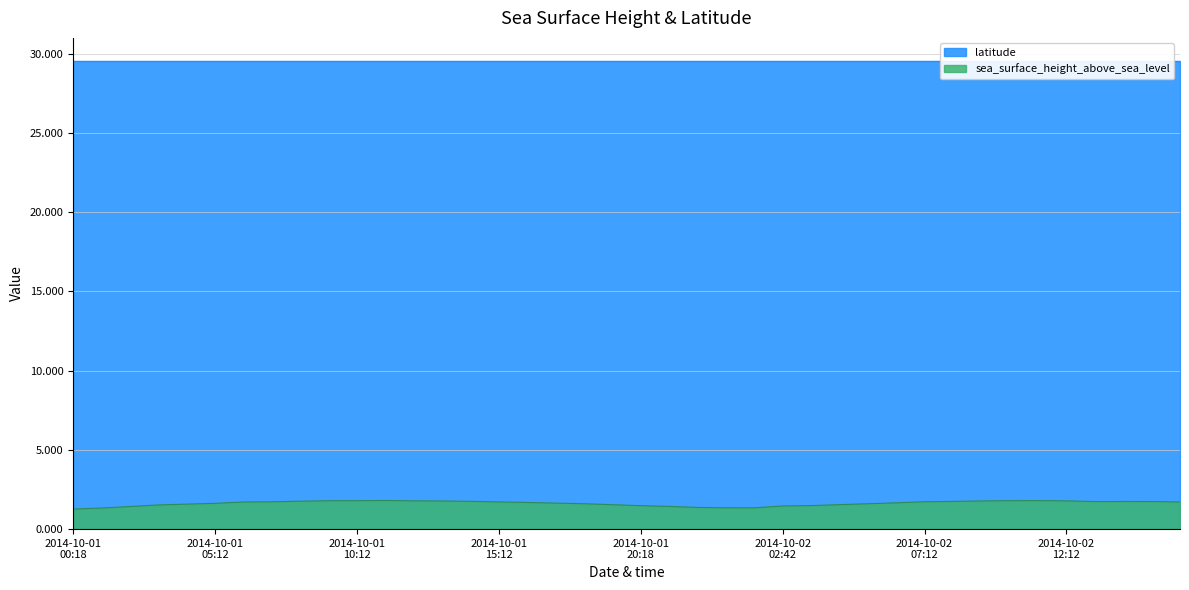

What is the change in value from 2014-10-02T05:12 to 2014-10-02T08:12?

+0.1